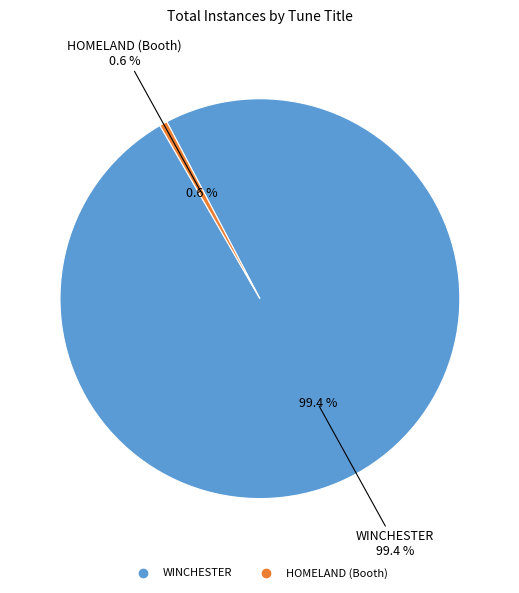

What is the total percentage of WINCHESTER and HOMELAND (Booth)?

100.0%